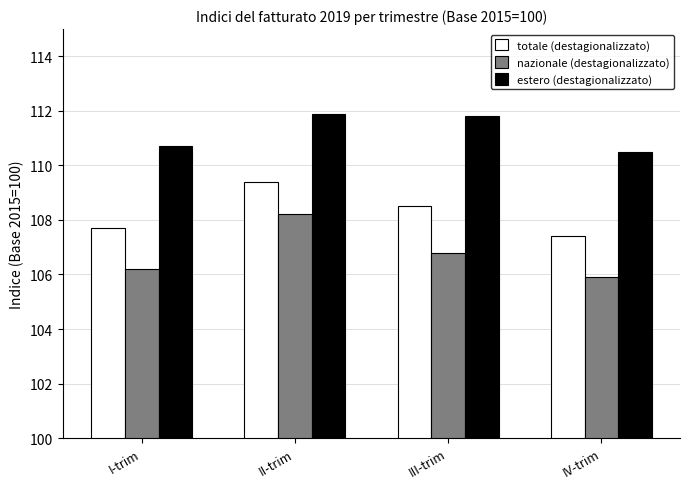

Is it true that estero (destagionalizzato) equals 110.5 at IV-trim?

True